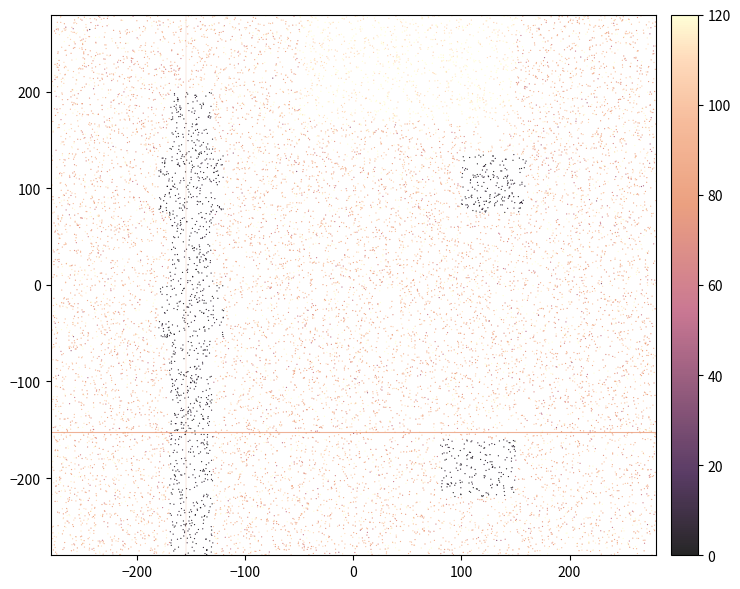

What is the range of X values (max minus min)?

559.8